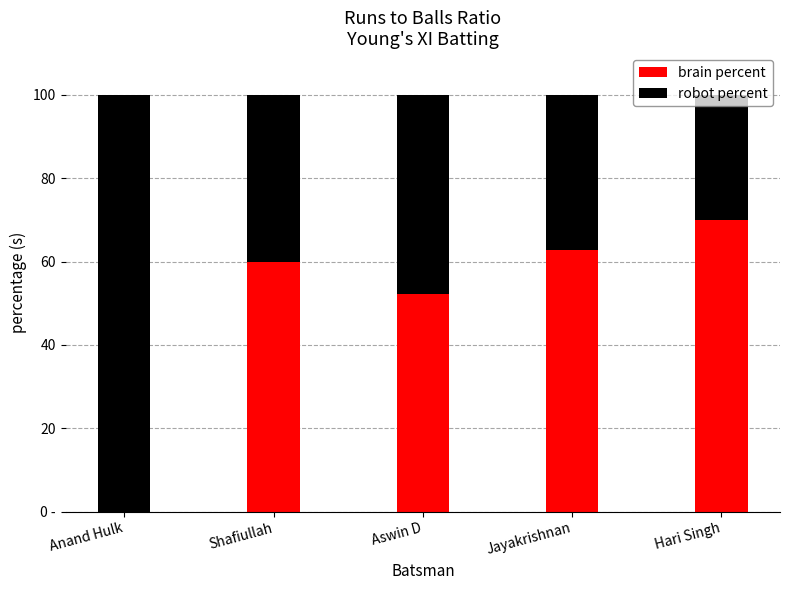

What are all the series names shown in the legend?

brain percent, robot percent